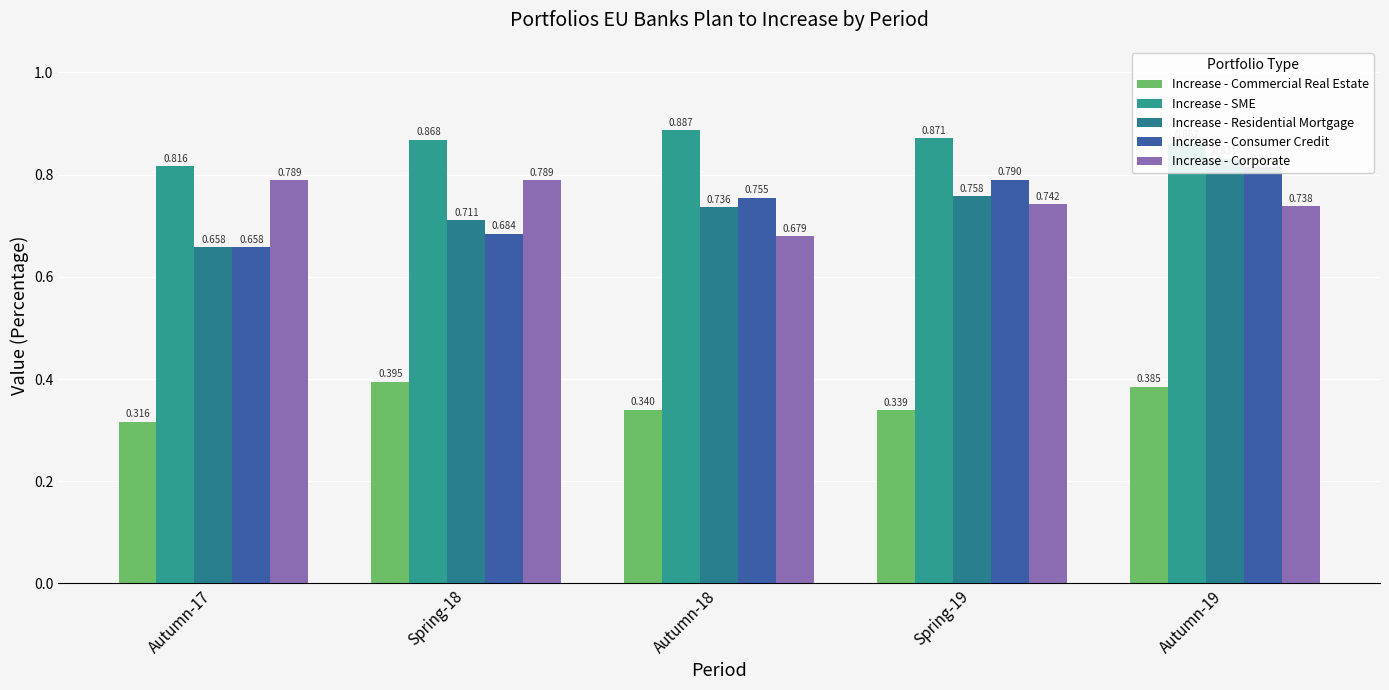

Which series has the largest range (max minus min)?

Increase - Residential Mortgage